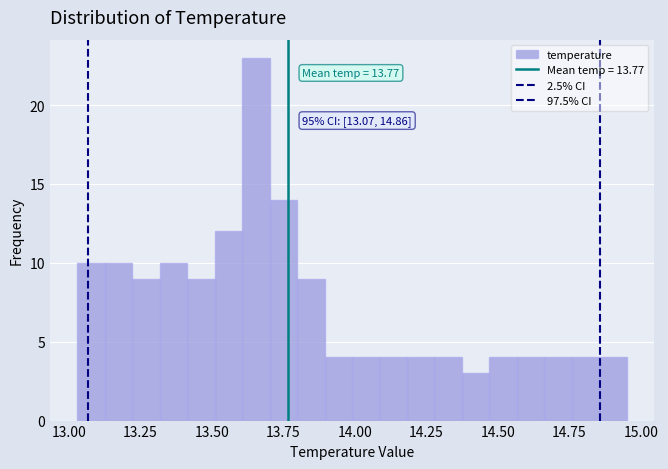

Around what value on the x-axis is the tallest bar? Give the approximate position of its centre, as read against the axis.

13.65